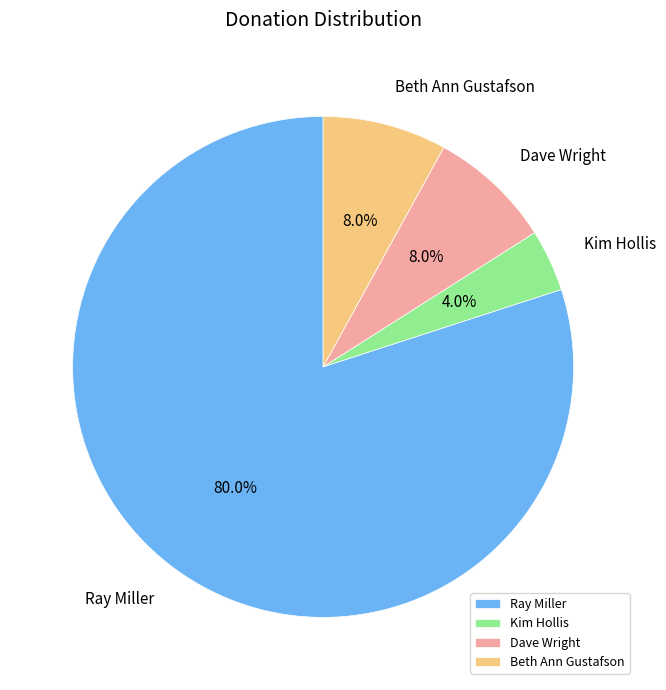

To the nearest percent, what percentage of the pie is Ray Miller?

80%